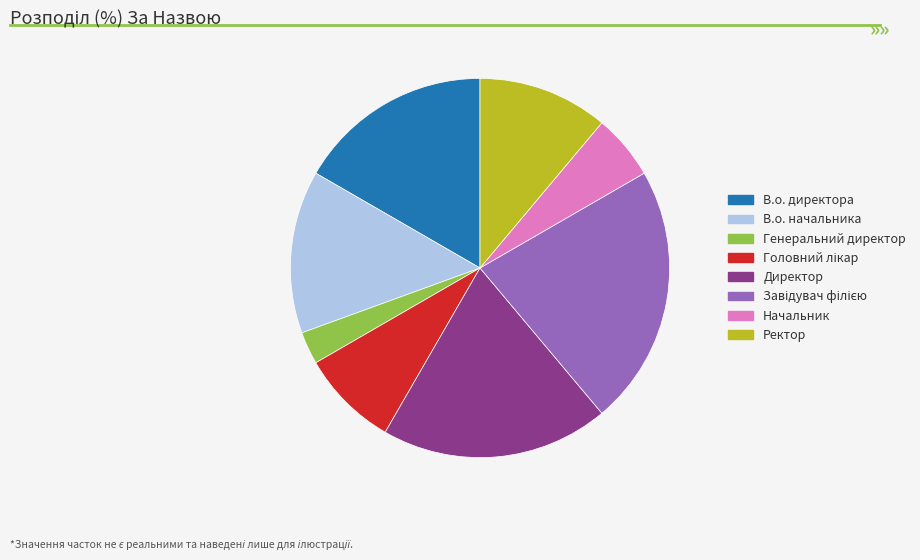

Combined, do Ректор and В.о. начальника account for over 50%?

No